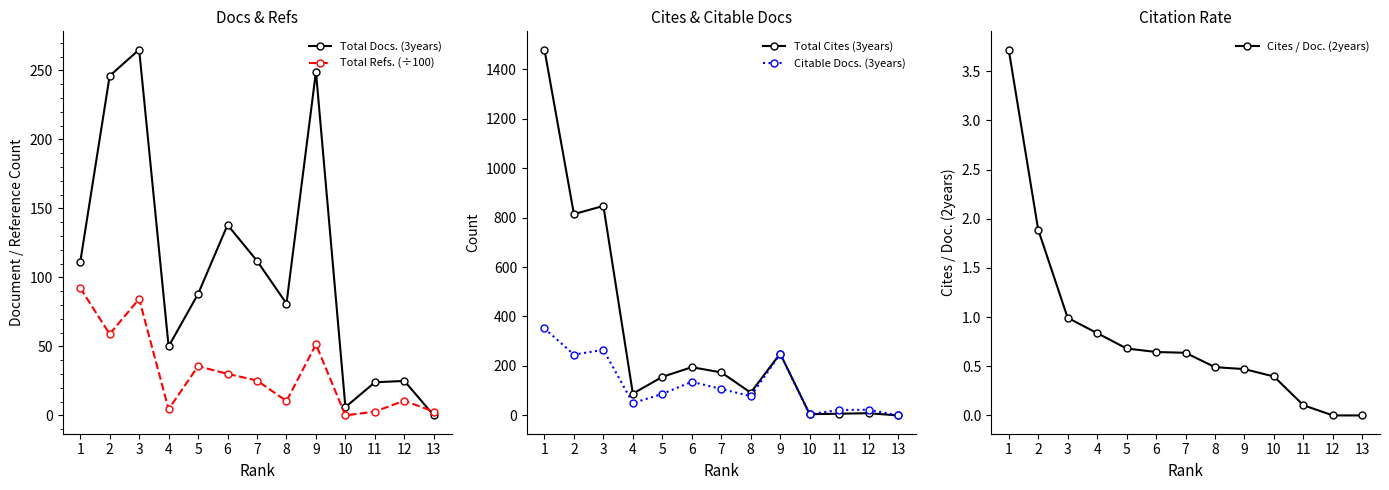

Which series changed the most between 7 and 9?

Citable Docs. (3years)